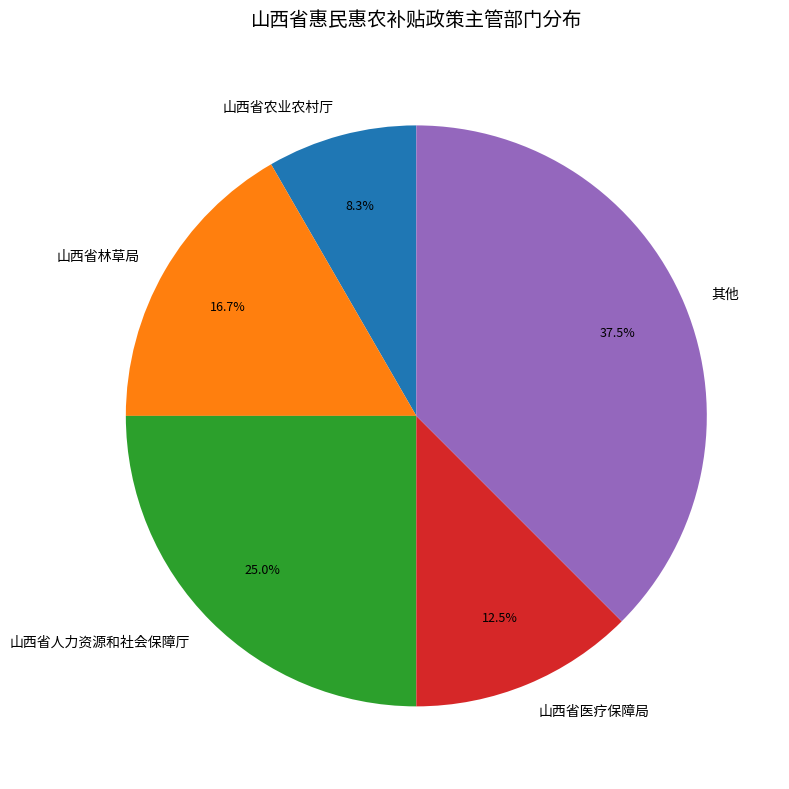

Does any single category account for the majority?

No